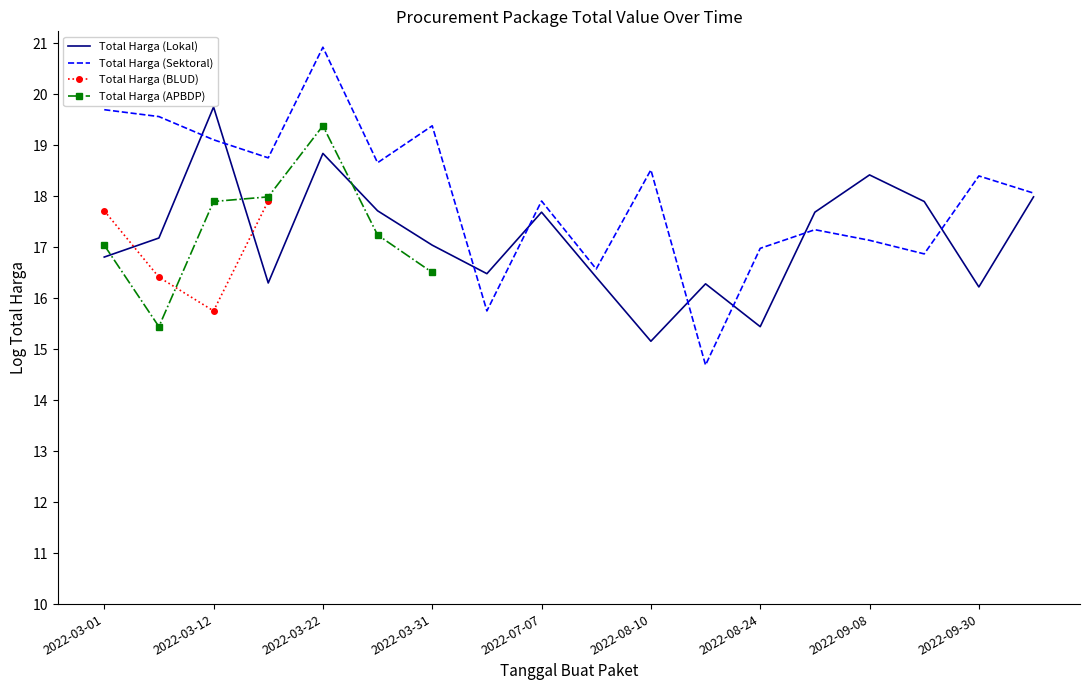

Where is the first local maximum for Total Harga (Sektoral)?

2022-03-22